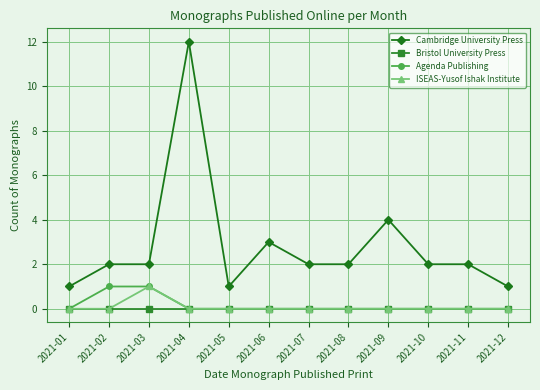

What is the sum of all Cambridge University Press values?

34